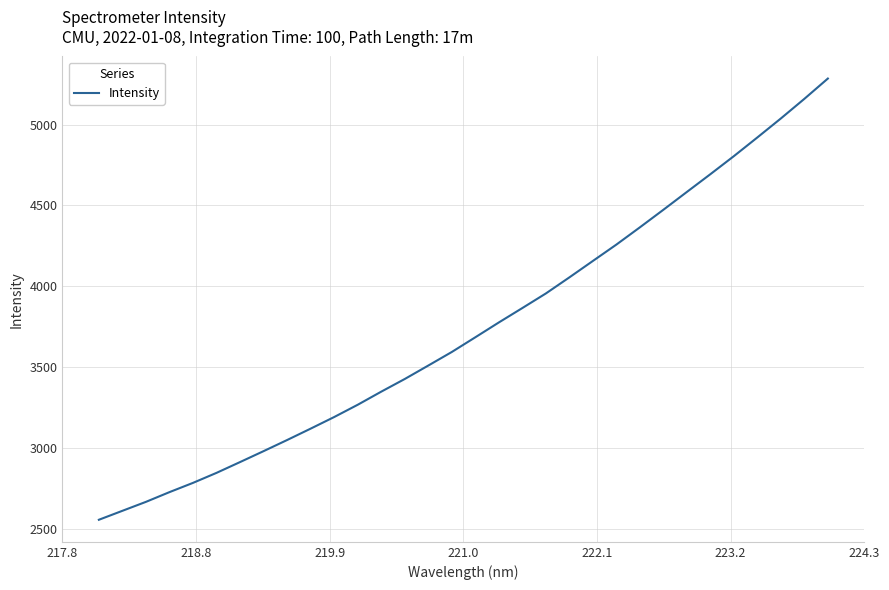

What is the maximum value shown in the chart?

5285.3